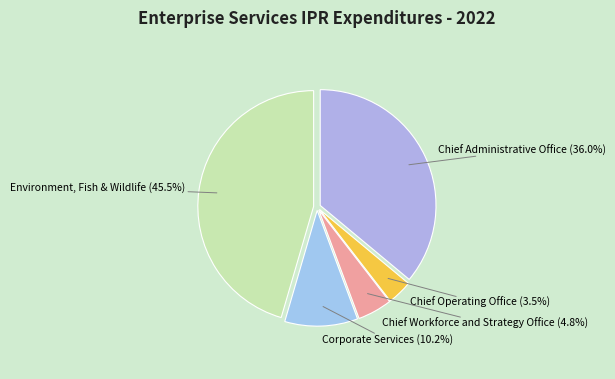

What is the largest slice in the pie chart?

Environment, Fish & Wildlife